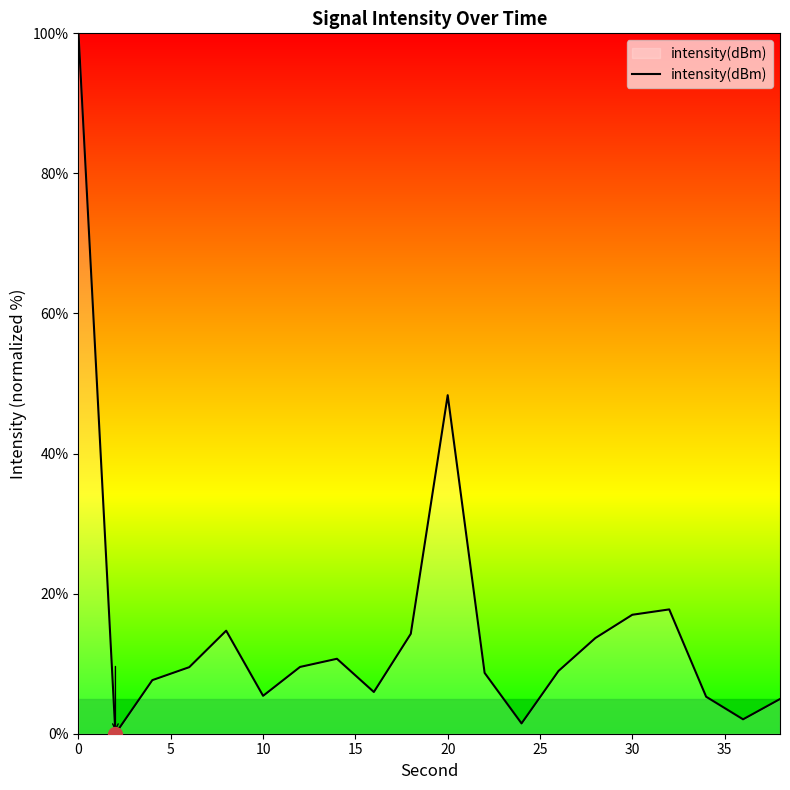

How many lines are shown in the chart?

1